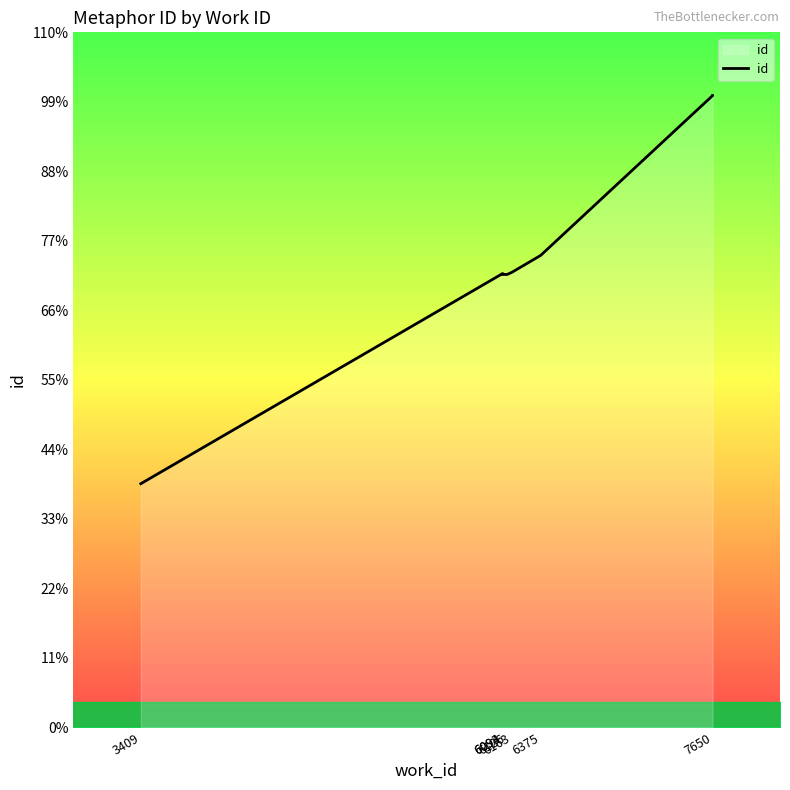

Does the chart display data point markers on the line(s)?

No